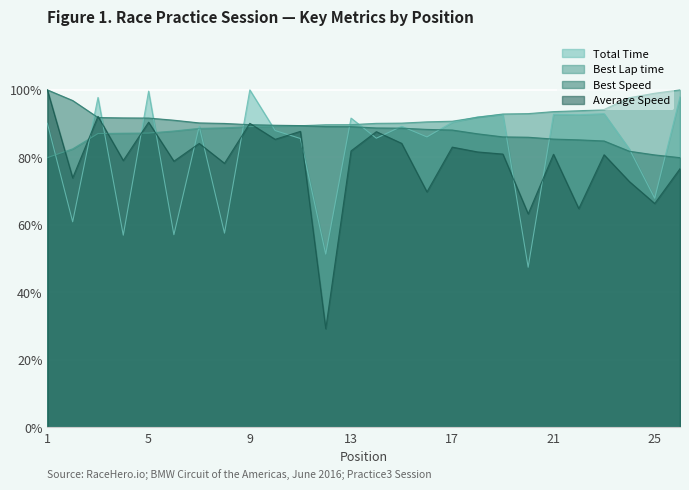

What is the average value of the Total Time series?

82.2